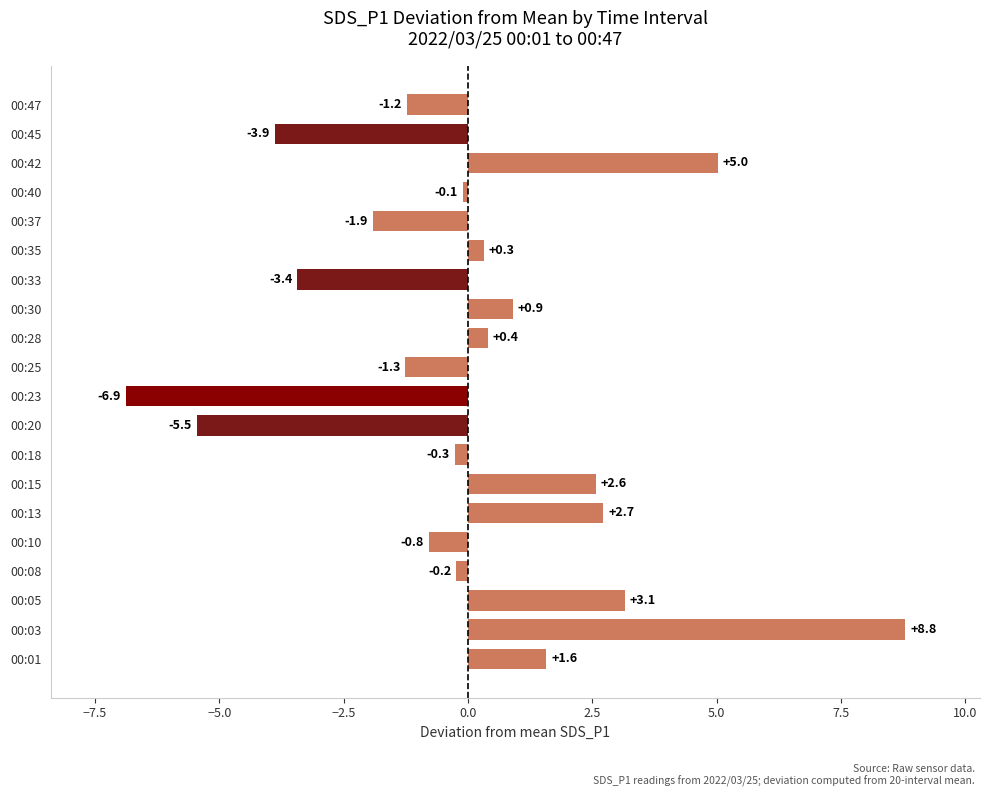

Which has a higher value, 00:28 or 00:35?

00:28